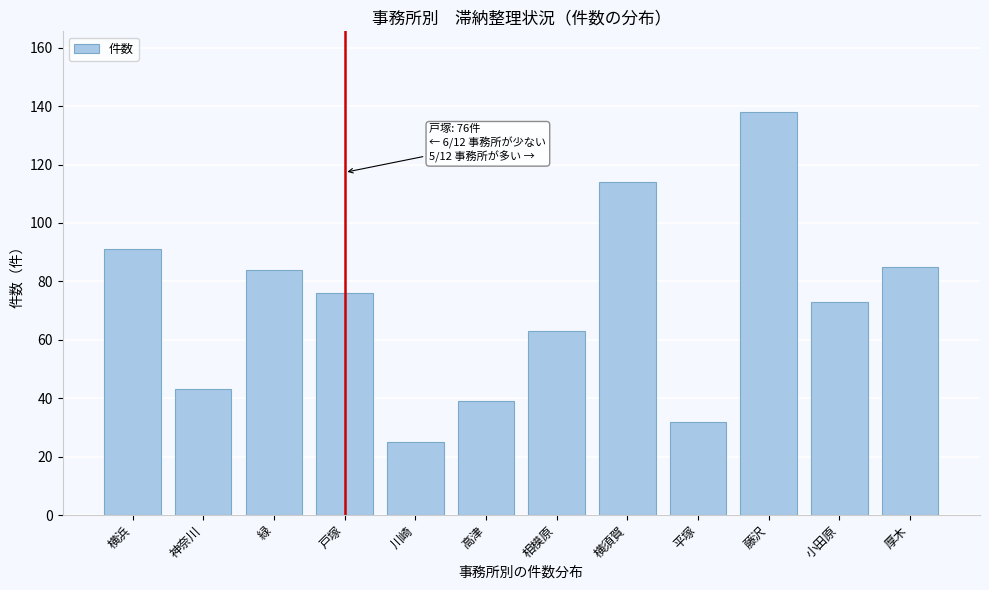

Reading left to right, list all the values displayed in this chart.

91	43	84	76	25	39	63	114	32	138	73	85